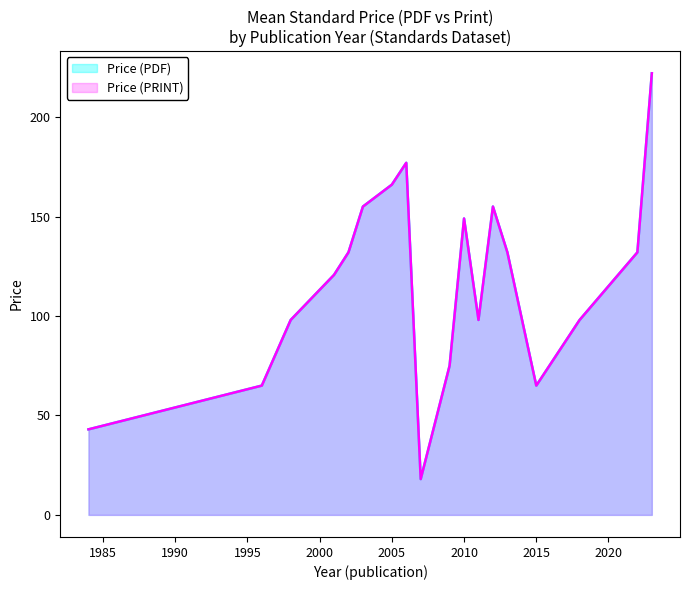

The value of Price (PDF) at 2023 is 67. True or false?

False